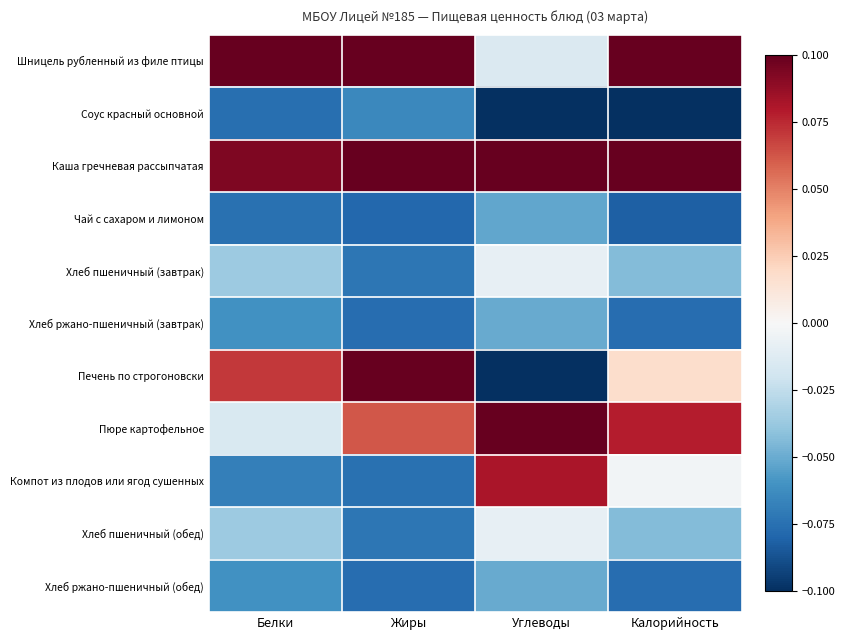

Reading right to left, transcribe all the data shown in this chart.

Шницель рубленный из филе птицы: Калорийность=0.1	Углеводы=-0.0	Жиры=0.1	Белки=0.1
Соус красный основной: Калорийность=-0.1	Углеводы=-0.1	Жиры=-0.1	Белки=-0.1
Каша гречневая рассыпчатая: Калорийность=0.1	Углеводы=0.1	Жиры=0.1	Белки=0.1
Чай с сахаром и лимоном: Калорийность=-0.1	Углеводы=-0.1	Жиры=-0.1	Белки=-0.1
Хлеб пшеничный (завтрак): Калорийность=-0.0	Углеводы=-0.0	Жиры=-0.1	Белки=-0.0
Хлеб ржано-пшеничный (завтрак): Калорийность=-0.1	Углеводы=-0.1	Жиры=-0.1	Белки=-0.1
Печень по строгоновски: Калорийность=0.0	Углеводы=-0.1	Жиры=0.1	Белки=0.1
Пюре картофельное: Калорийность=0.1	Углеводы=0.1	Жиры=0.1	Белки=-0.0
Компот из плодов или ягод сушенных: Калорийность=-0.0	Углеводы=0.1	Жиры=-0.1	Белки=-0.1
Хлеб пшеничный (обед): Калорийность=-0.0	Углеводы=-0.0	Жиры=-0.1	Белки=-0.0
Хлеб ржано-пшеничный (обед): Калорийность=-0.1	Углеводы=-0.1	Жиры=-0.1	Белки=-0.1